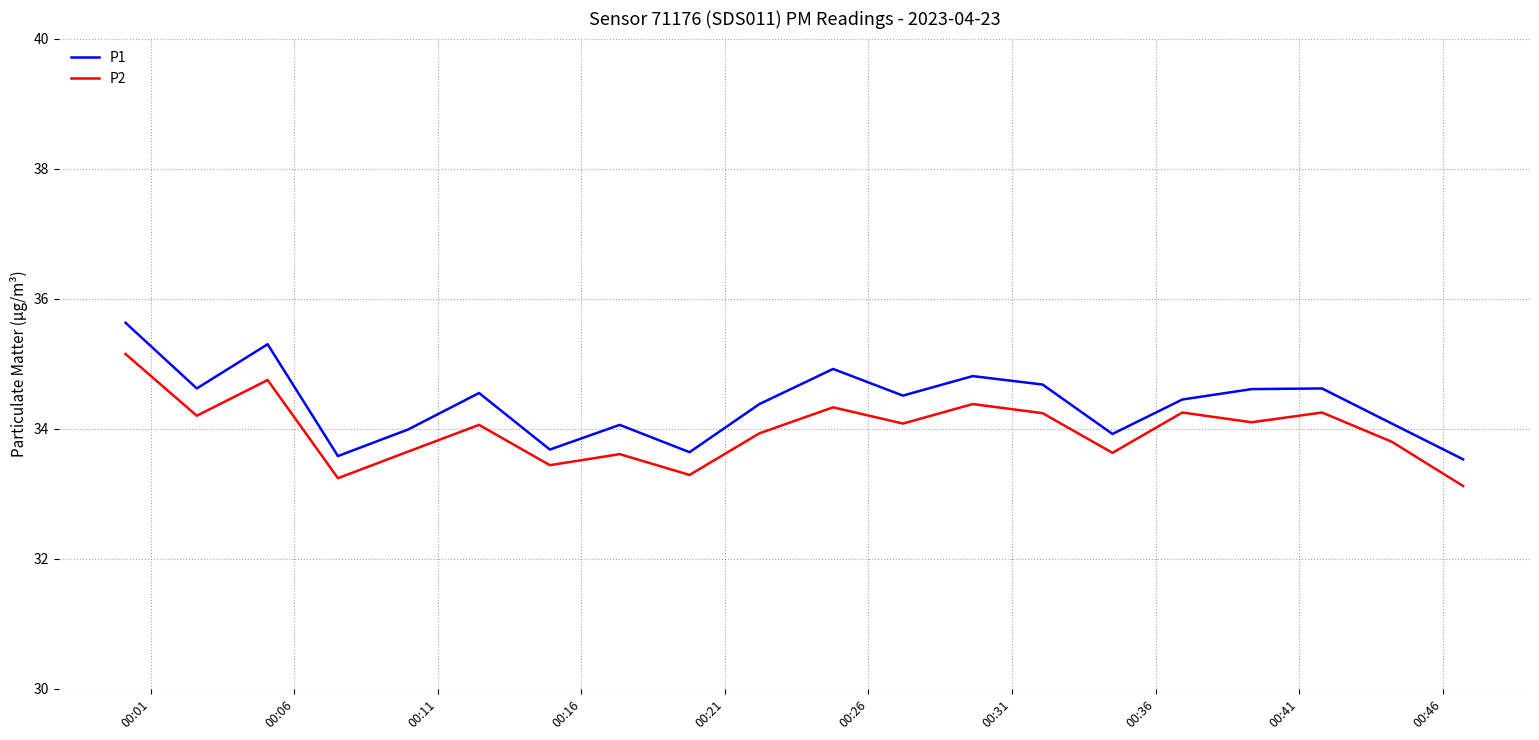

Which series has the widest spread of values?

P1